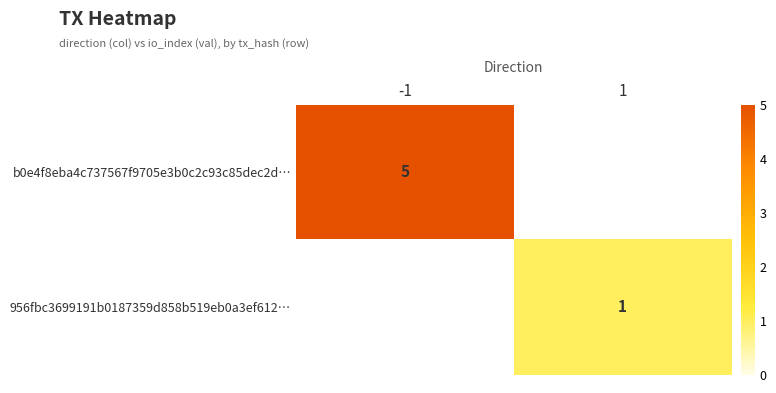

The b0e4f8eba4c737567f9705e3b0c2c93c85dec2d… series shows 5 at -1. True or false?

True